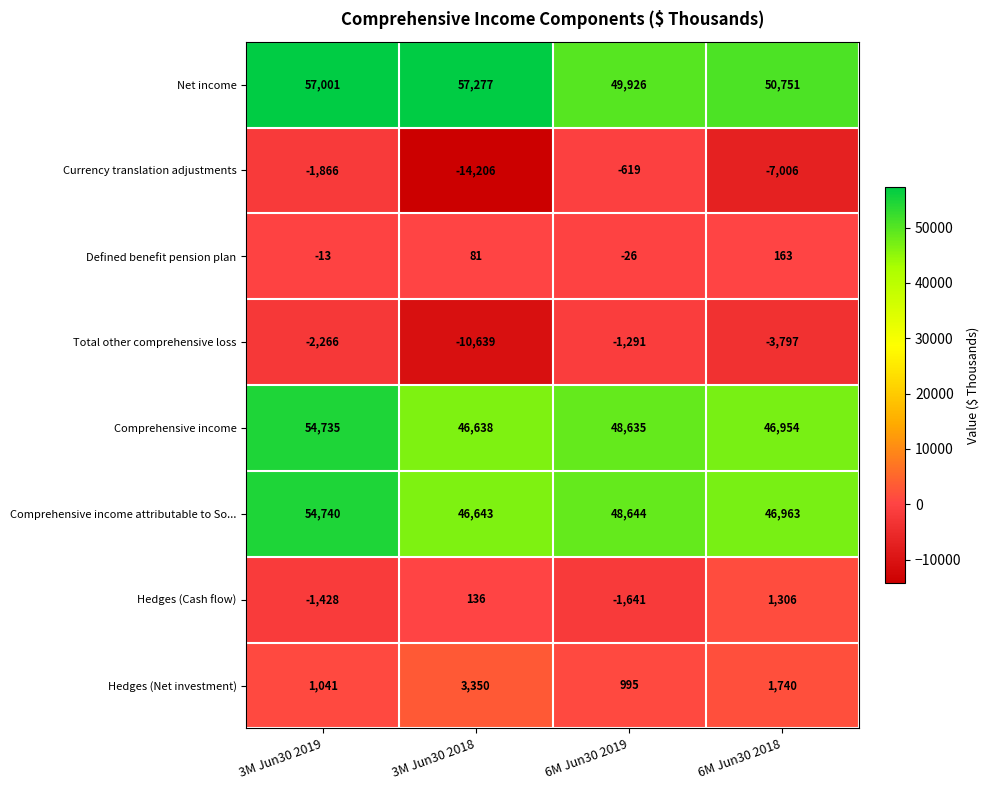

At 6M Jun30 2019, list the series in order from largest to smallest.

Net income, Comprehensive income attributable to So..., Comprehensive income, Hedges (Net investment), Defined benefit pension plan, Currency translation adjustments, Total other comprehensive loss, Hedges (Cash flow)